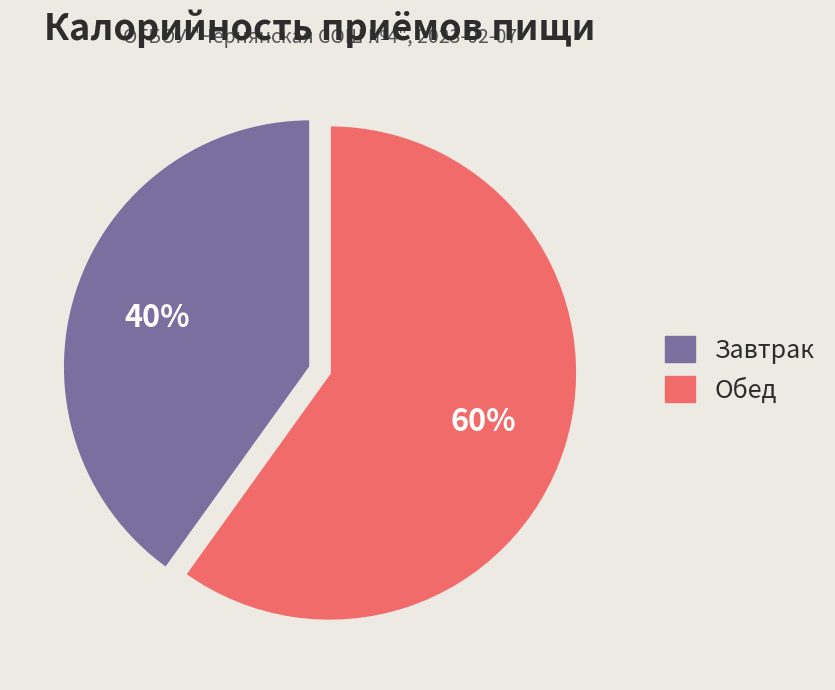

Count the number of slices in the pie.

2